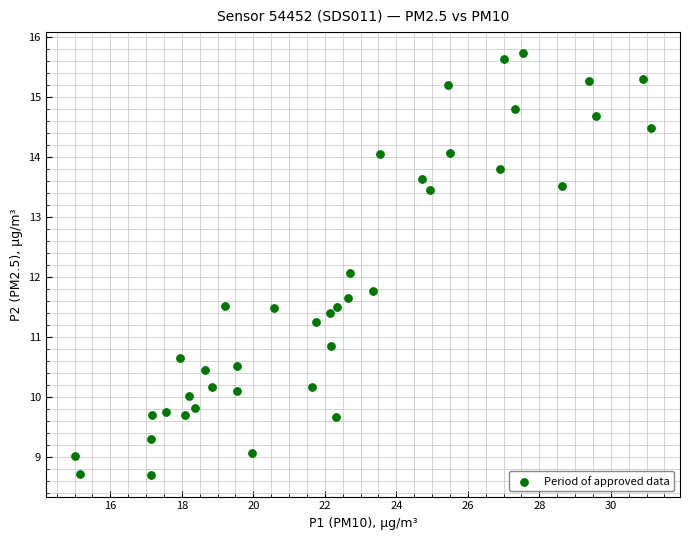

What is the range of Y values (max minus min)?

7.0